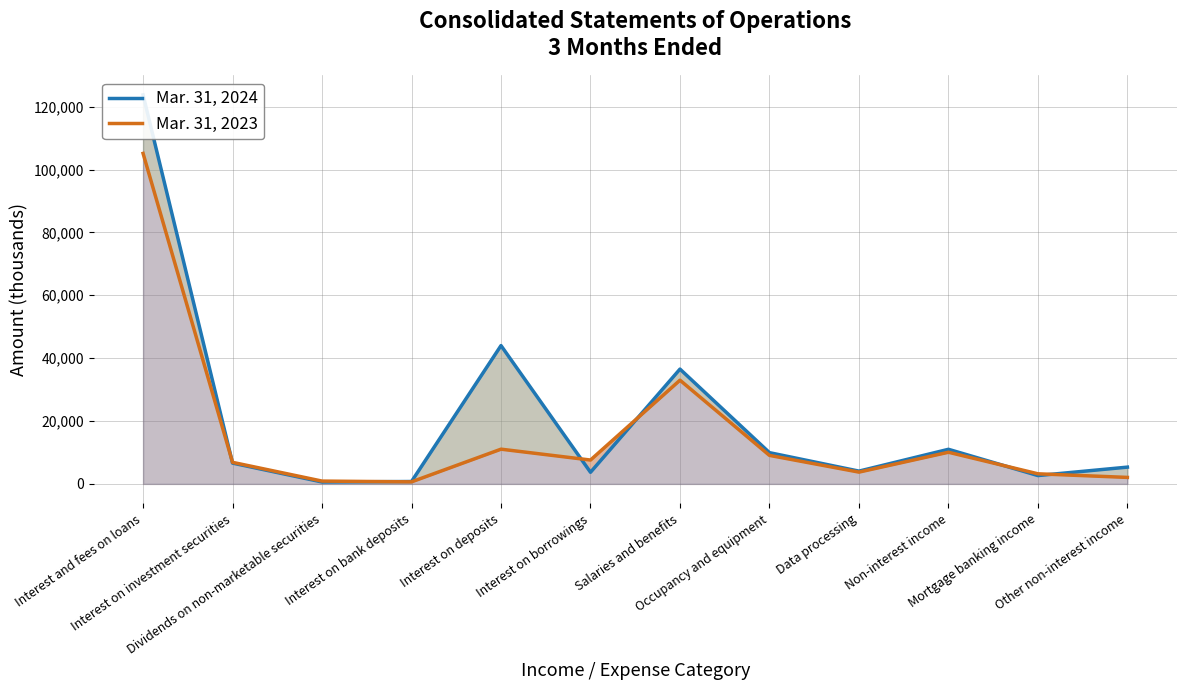

What is the average value of the Mar. 31, 2024 series?

20747